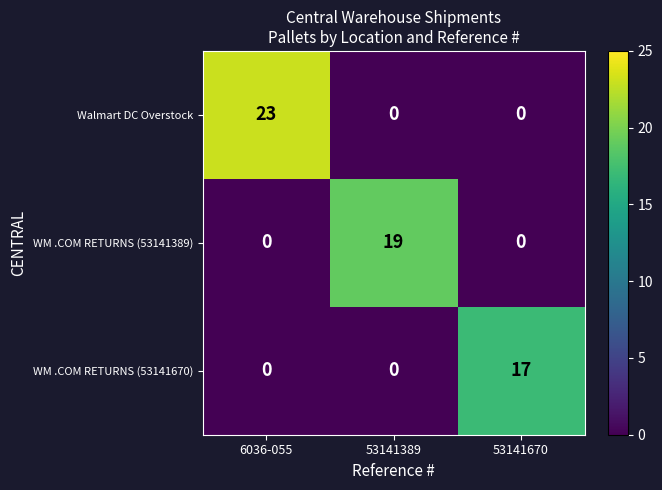

How many distinct data groups are displayed?

3